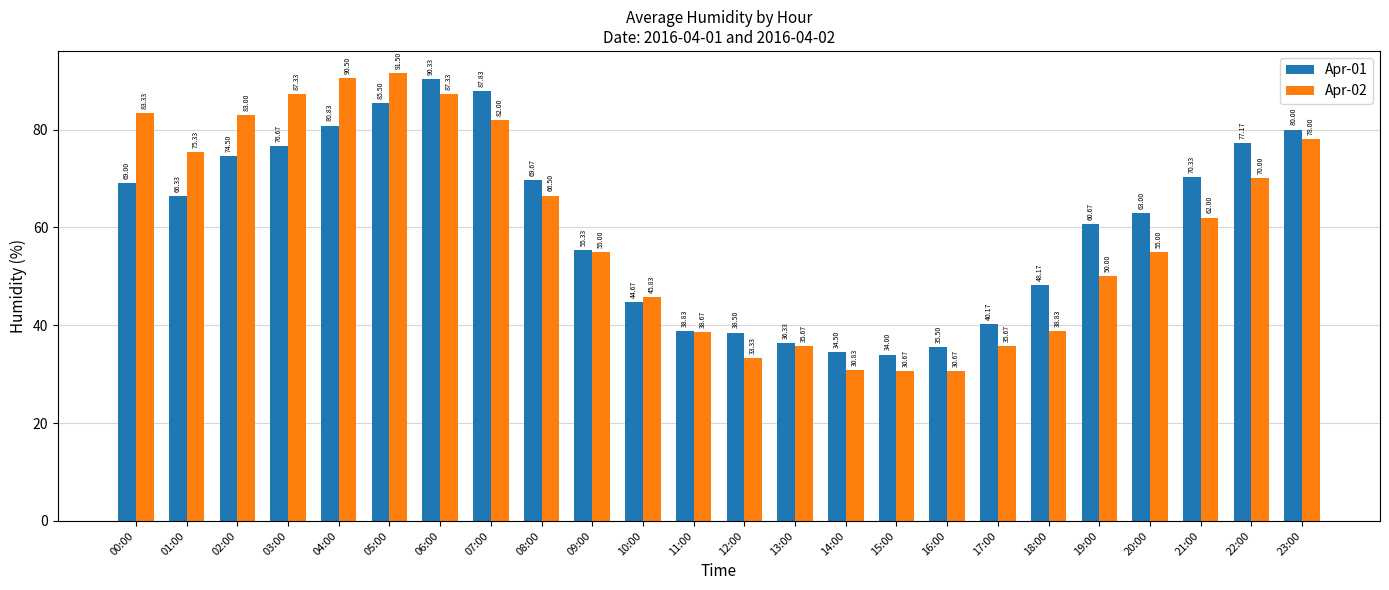

What is the label of the 13th bar from the left?

12:00